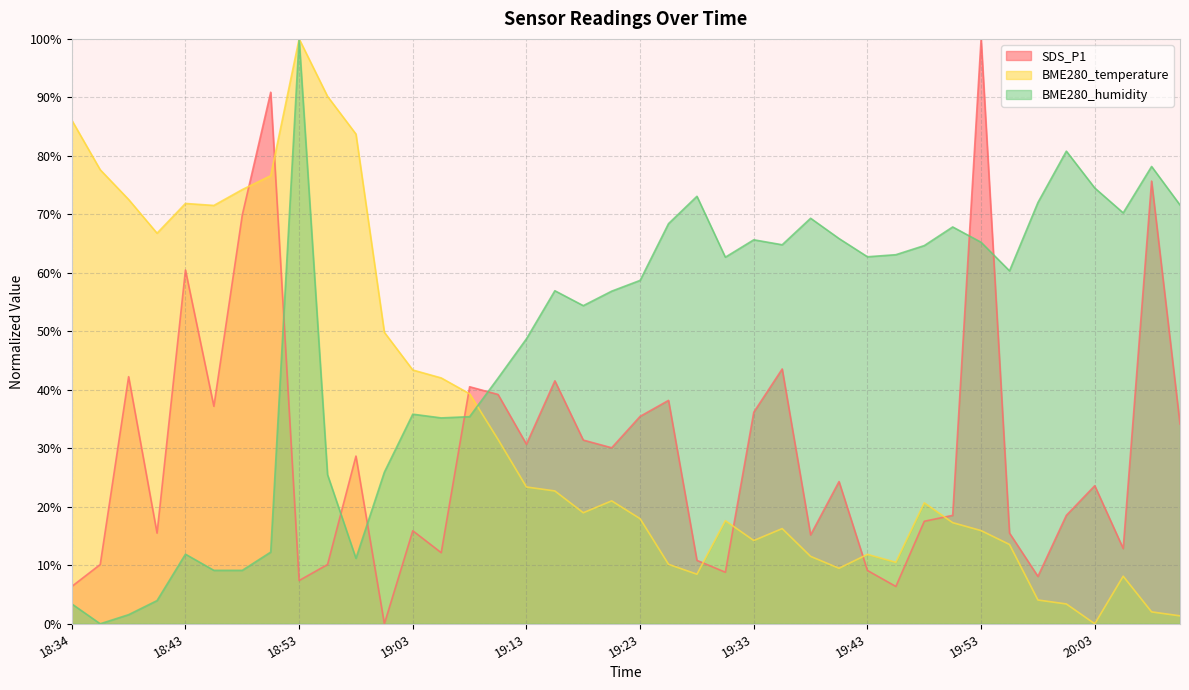

What is the sum of the BME280_temperature values at 18:53 and 19:51?

117.3